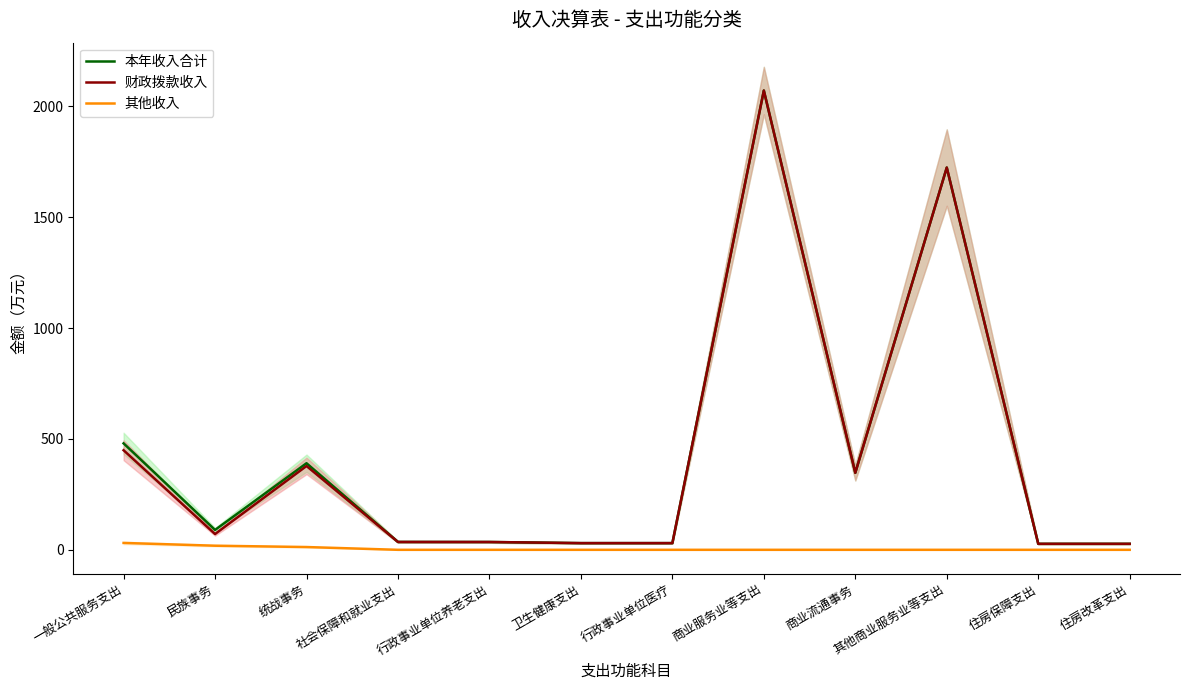

At which category is the sum across all series the highest?

商业服务业等支出